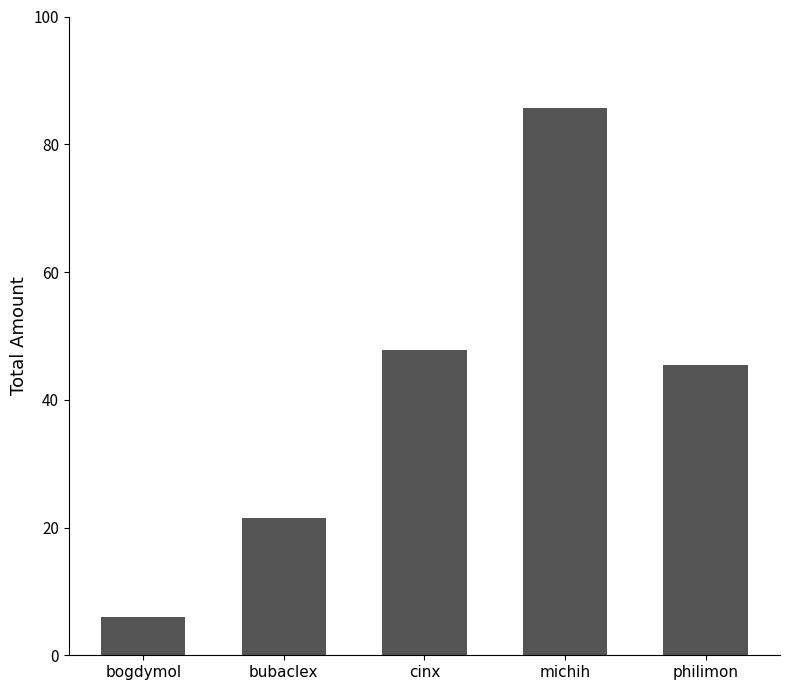

Between bubaclex and michih, which is larger?

michih